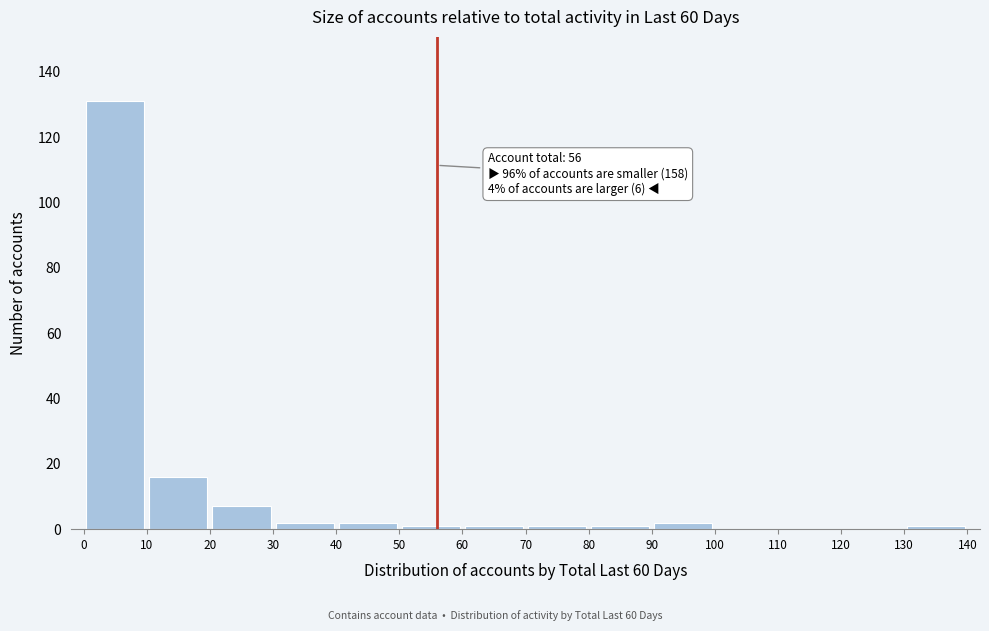

Over which range of the x-axis is the bar tallest?

0 to 10